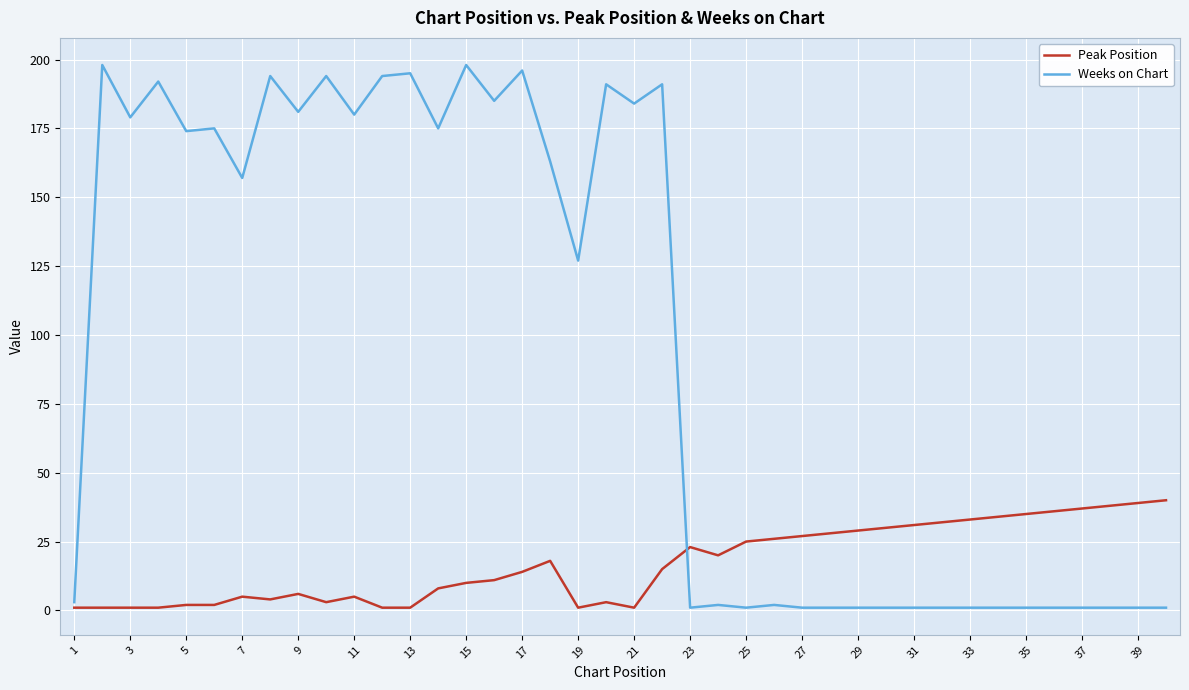

List the series in order of their peak value, highest first.

Weeks on Chart, Peak Position